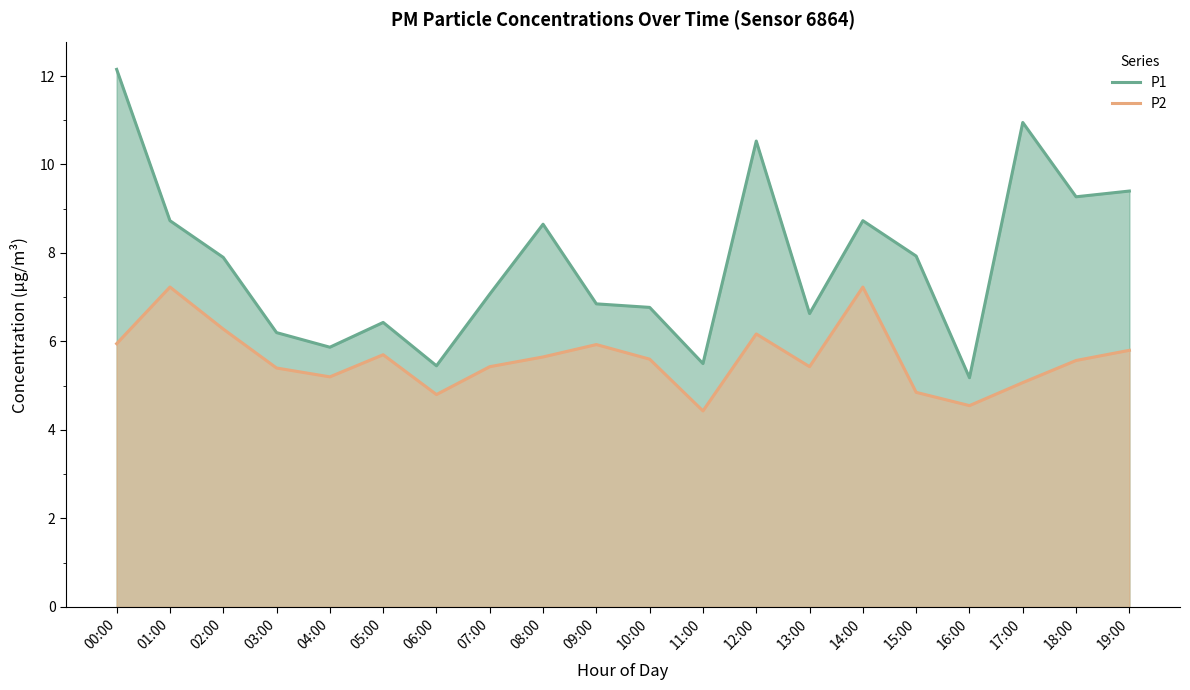

How many lines are shown in the chart?

2